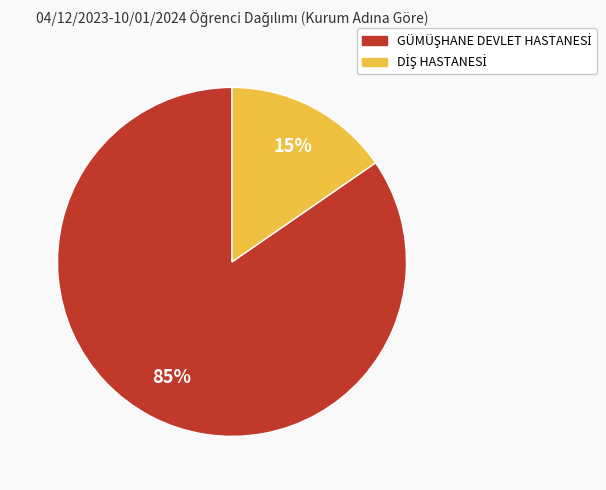

To the nearest percent, what is the average slice percentage?

50%